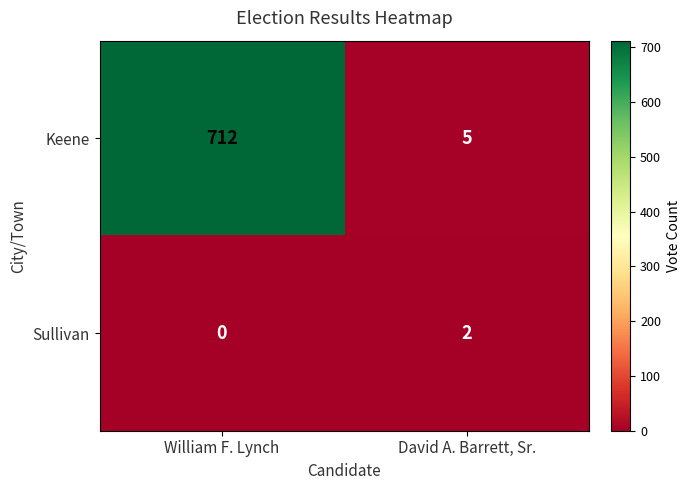

What value does the Keene series have at David A. Barrett, Sr.?

5